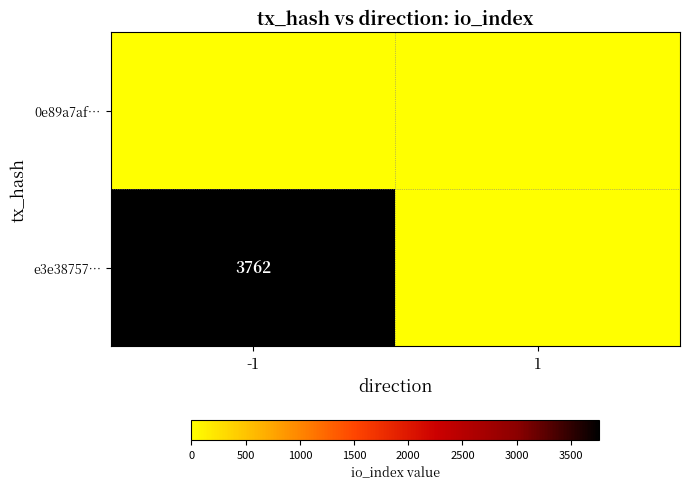

Count the number of data series in this chart.

2